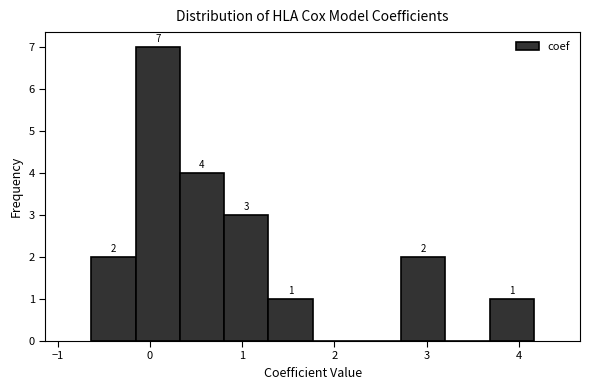

Over which range of the x-axis is the bar tallest?

-0.2 to 0.3